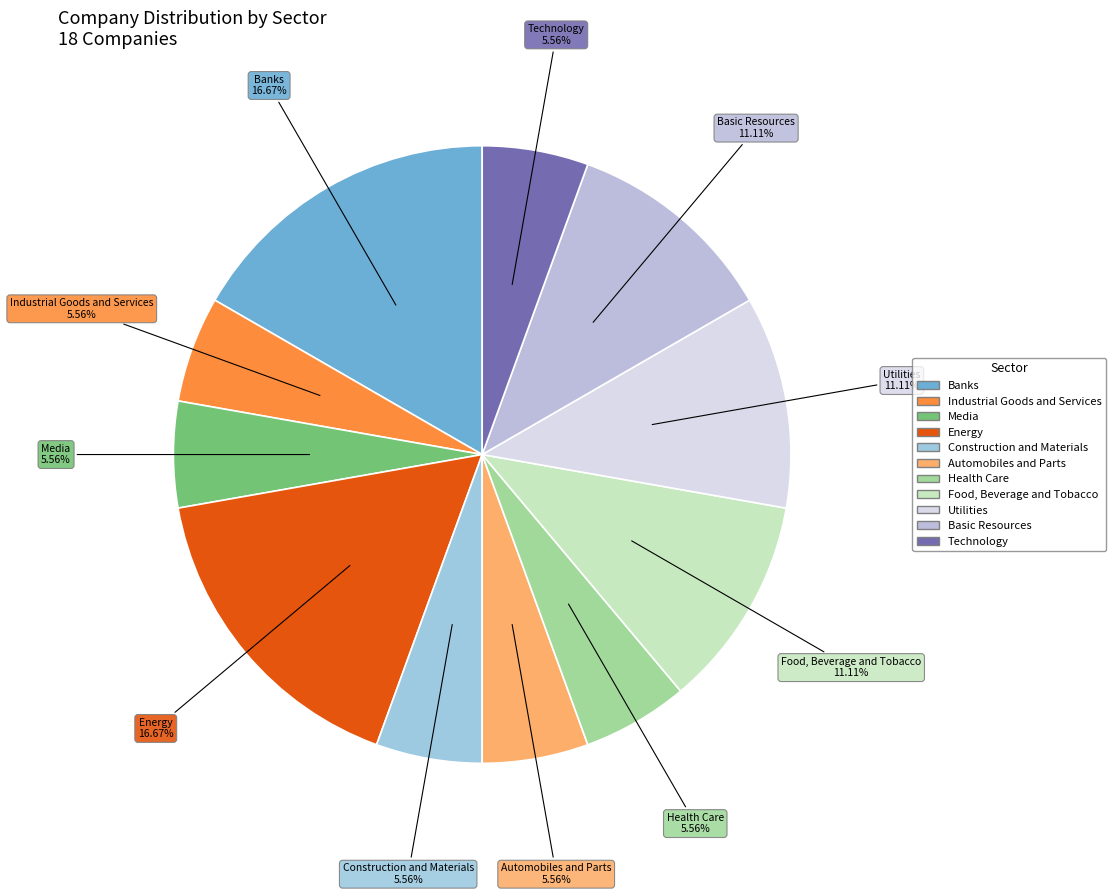

True or false: Utilities accounts for 4% of the total.

False